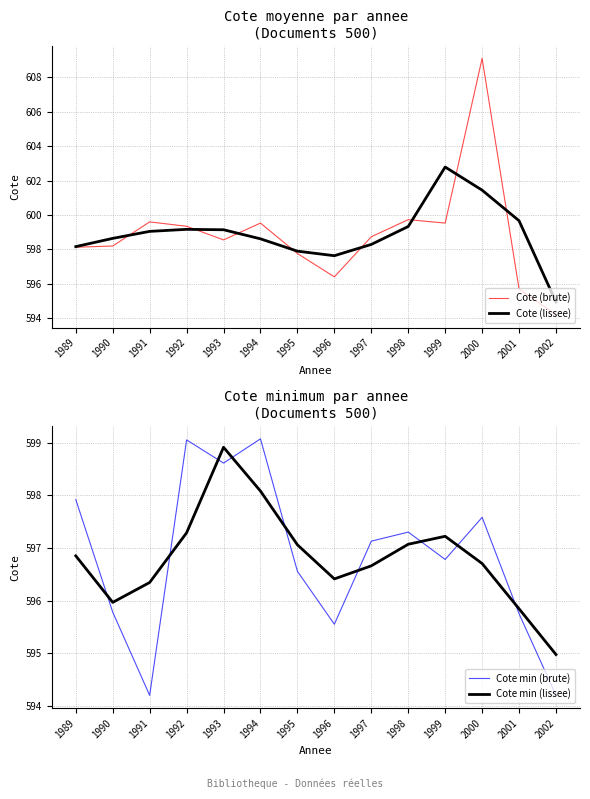

Reading left to right, transcribe all the data shown in this chart.

Cote (brute): 1989=598.1	1990=598.2	1991=599.6	1992=599.3	1993=598.6	1994=599.5	1995=597.8	1996=596.4	1997=598.7	1998=599.7	1999=599.5	2000=609.1	2001=595.7	2002=594.2
Cote (lissee): 1989=598.2	1990=598.6	1991=599.0	1992=599.2	1993=599.1	1994=598.6	1995=597.9	1996=597.6	1997=598.3	1998=599.3	1999=602.8	2000=601.4	2001=599.7	2002=595.0
Cote min (brute): 1989=597.9	1990=595.8	1991=594.2	1992=599.0	1993=598.6	1994=599.1	1995=596.6	1996=595.5	1997=597.1	1998=597.3	1999=596.8	2000=597.6	2001=595.8	2002=594.2
Cote min (lissee): 1989=596.8	1990=596.0	1991=596.3	1992=597.3	1993=598.9	1994=598.1	1995=597.1	1996=596.4	1997=596.7	1998=597.1	1999=597.2	2000=596.7	2001=595.8	2002=595.0